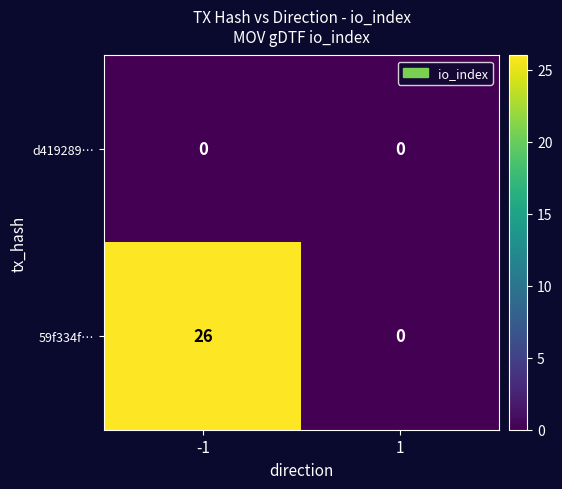

Rank the series by their maximum value, from highest to lowest.

59f334f…, d419289…